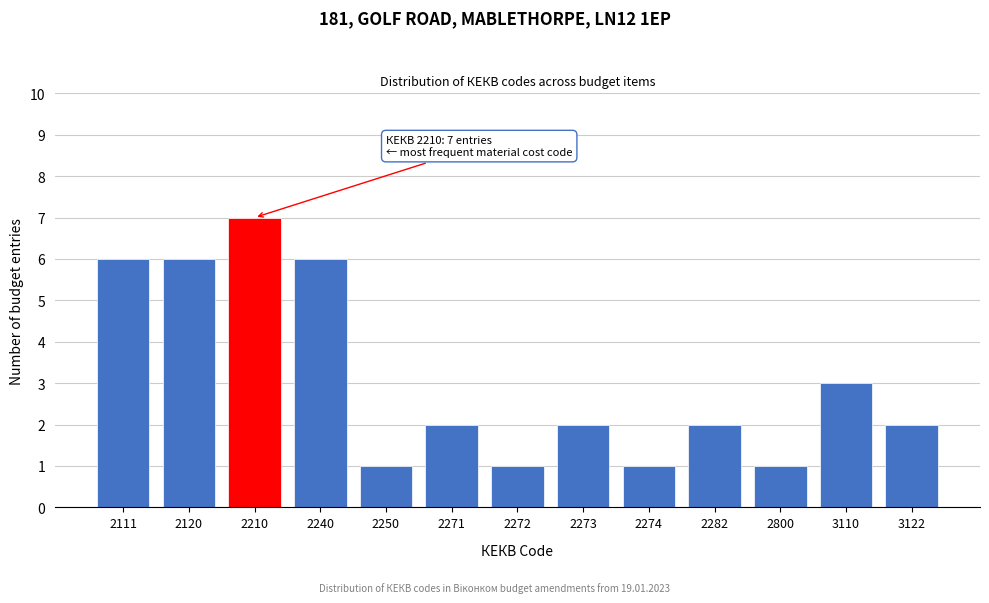

Reading right to left, extract all data points from this chart.

3122=2	3110=3	2800=1	2282=2	2274=1	2273=2	2272=1	2271=2	2250=1	2240=6	2210=7	2120=6	2111=6